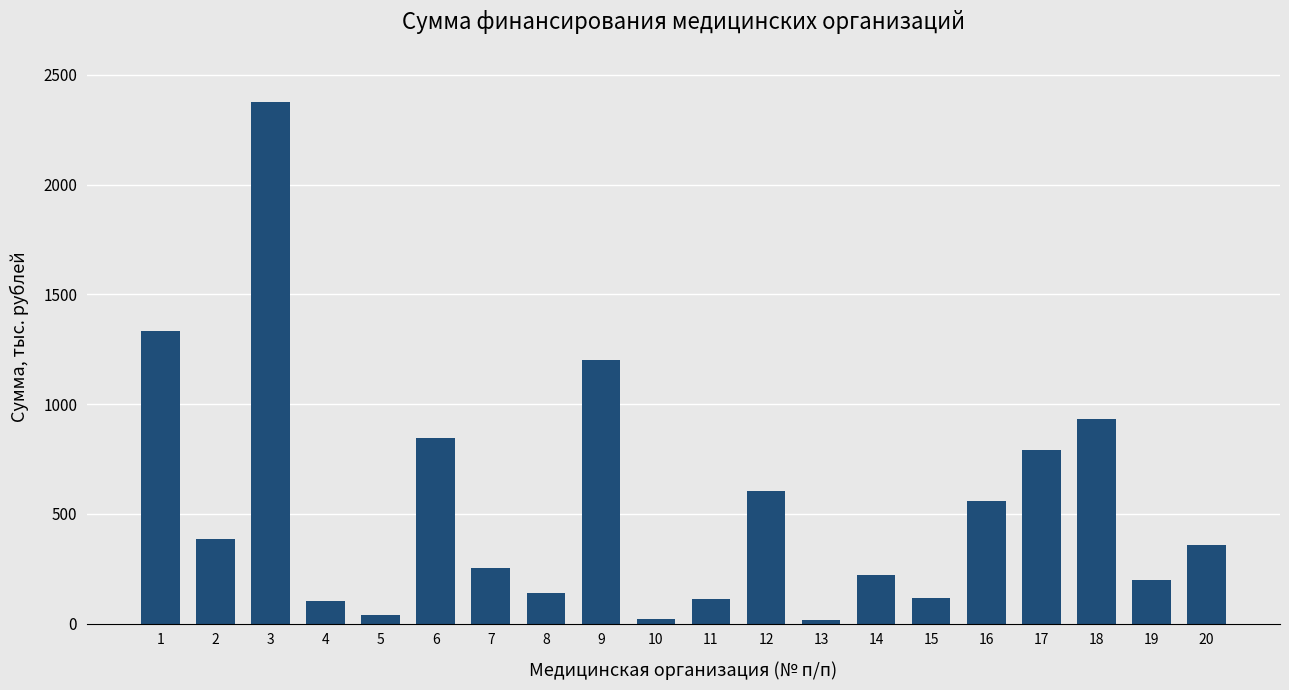

Is it true that the value at 12 is 606.4?

True